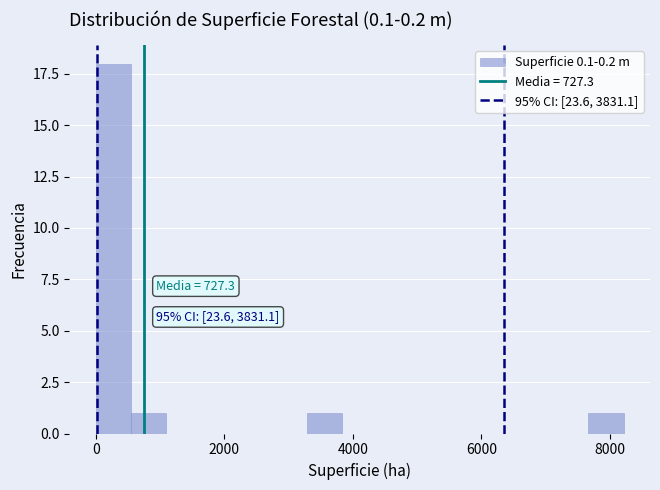

Read against the x-axis, roughly where is the centre of the tallest bar?

200